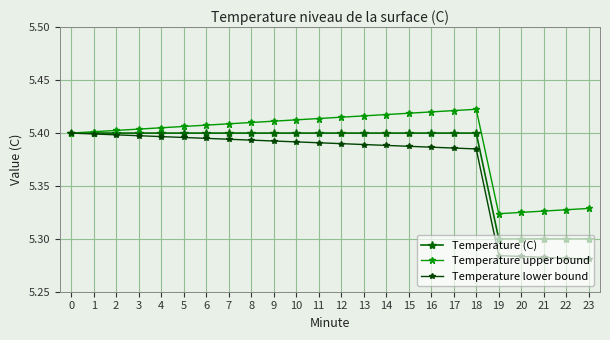

What is the total value across all series at 8?

16.2